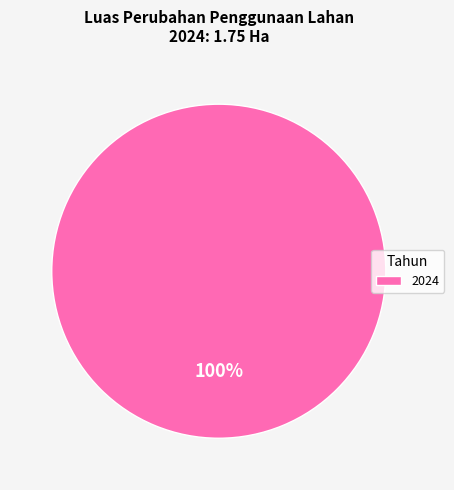

Is it true that 2024 is 100% of the pie?

True